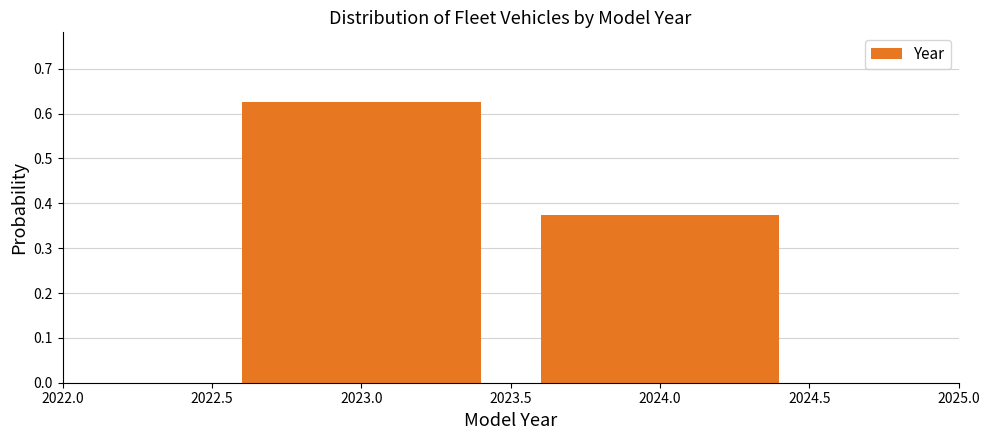

What position from the right is 2024.0?

1